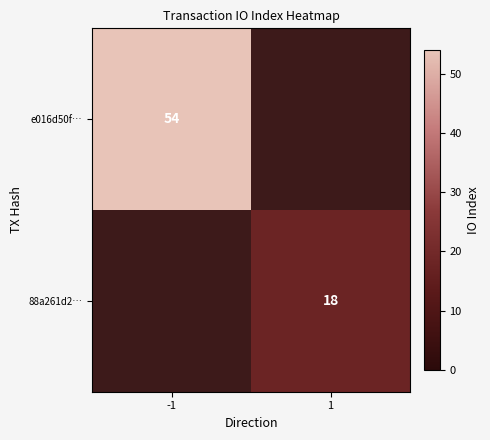

Is the value of 88a261d2… at 1 greater than the value of e016d50f… at -1?

No